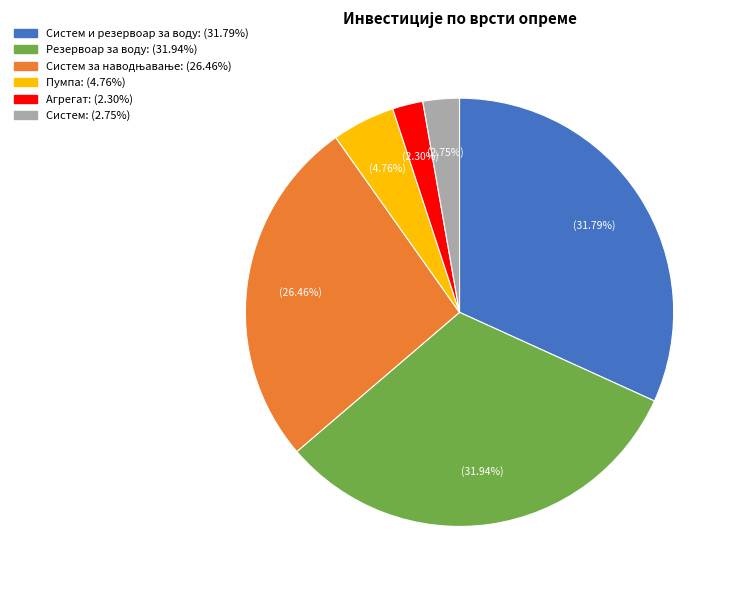

Is there any slice that represents more than half of the pie?

No